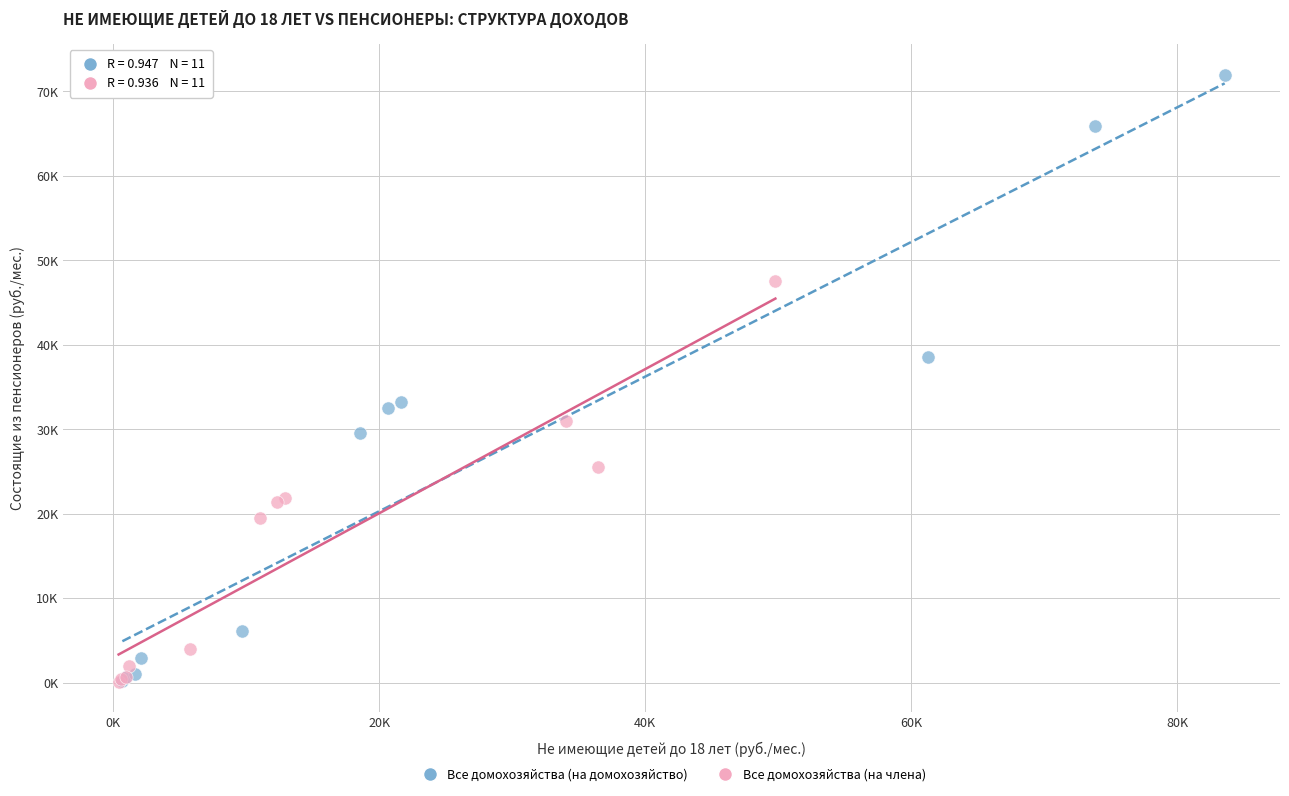

Which series contains the highest Y value?

Все домохозяйства (на домохозяйство)